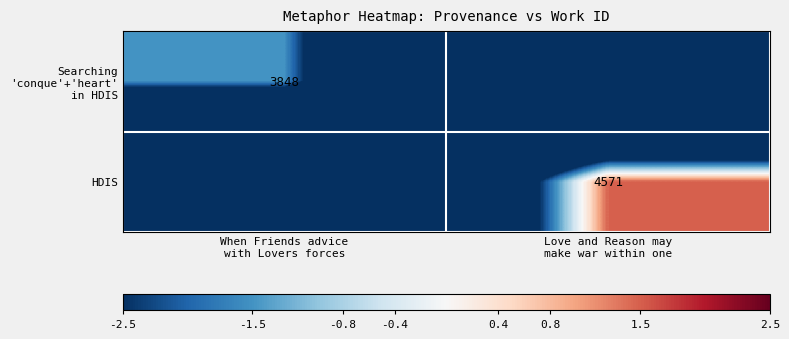

How many data points does each series have?

2